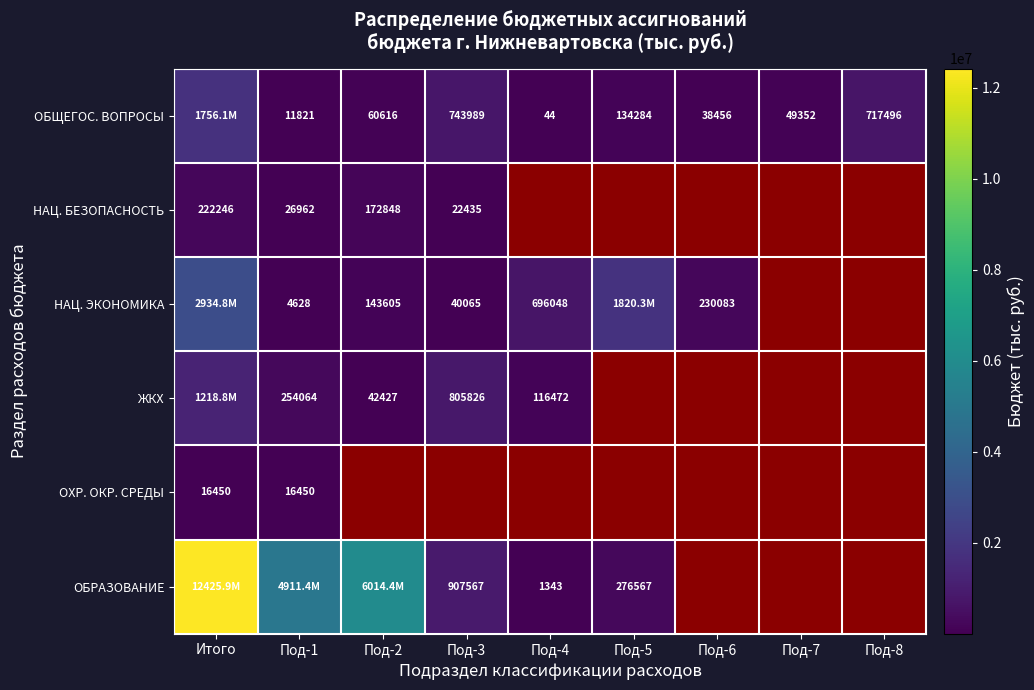

Where is ЖКХ nearest to the value 630608?

Под-3